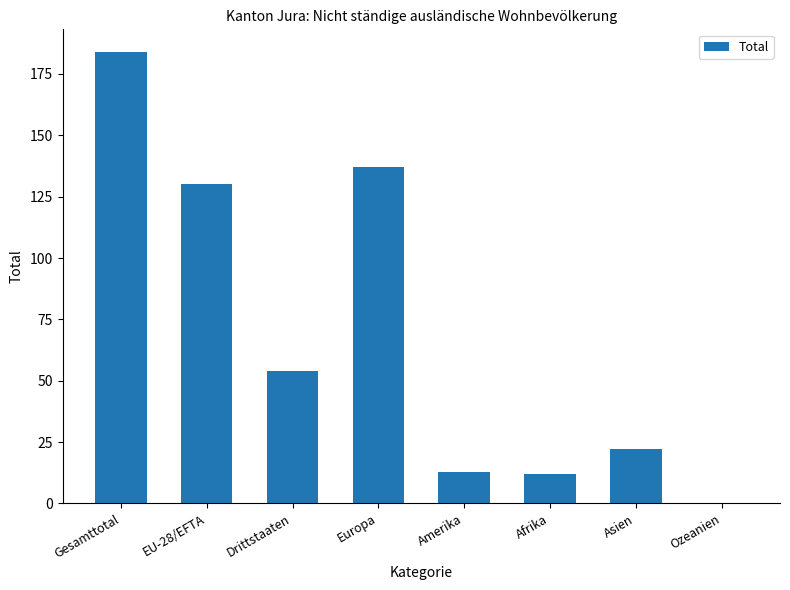

What value does the data have at Gesamttotal, to the nearest 5?

185